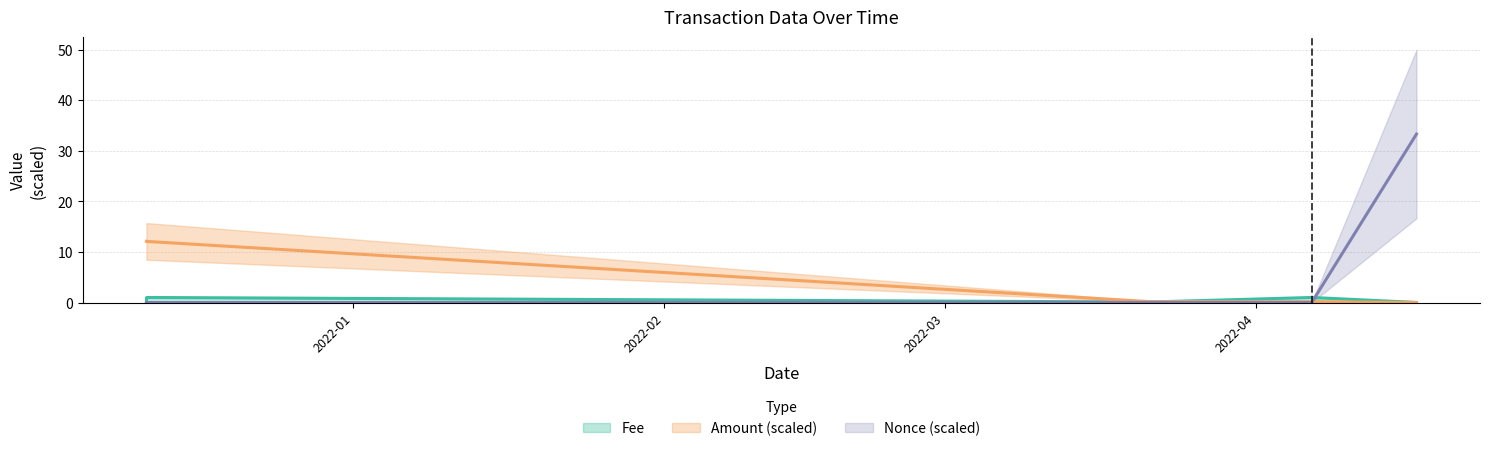

What is the value of the Nonce point at the 5th from the left?

33.3